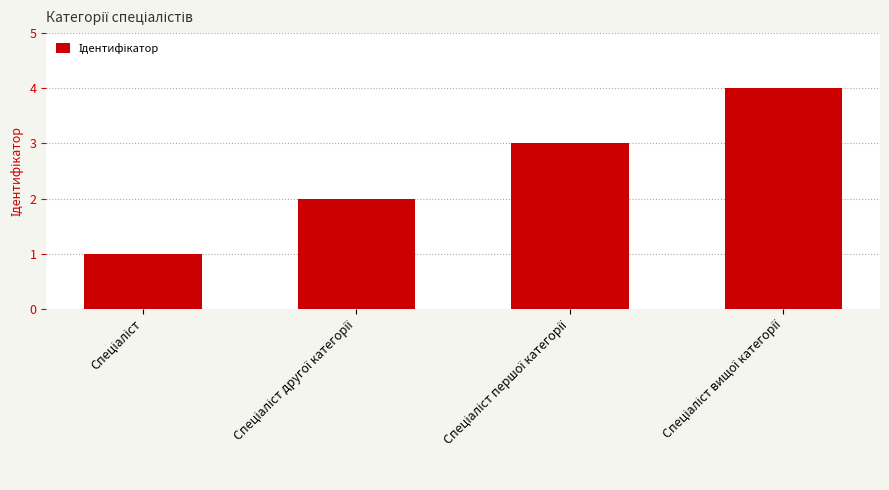

What is the maximum value shown in the chart?

4